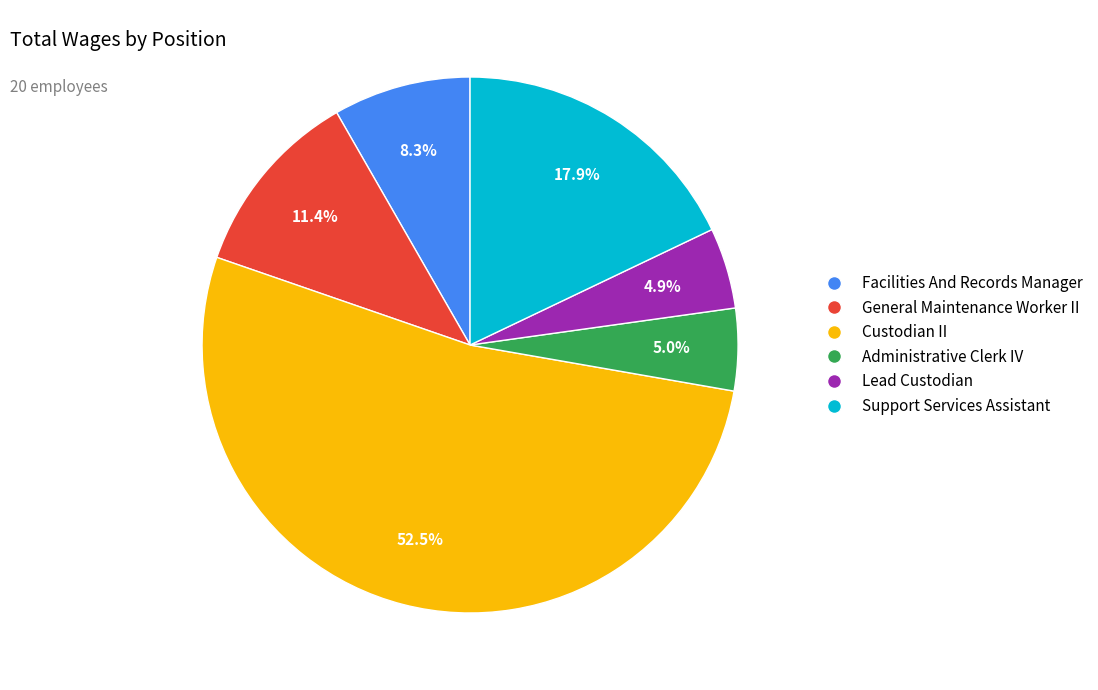

What percentage do Lead Custodian and General Maintenance Worker II together represent?

16.3%